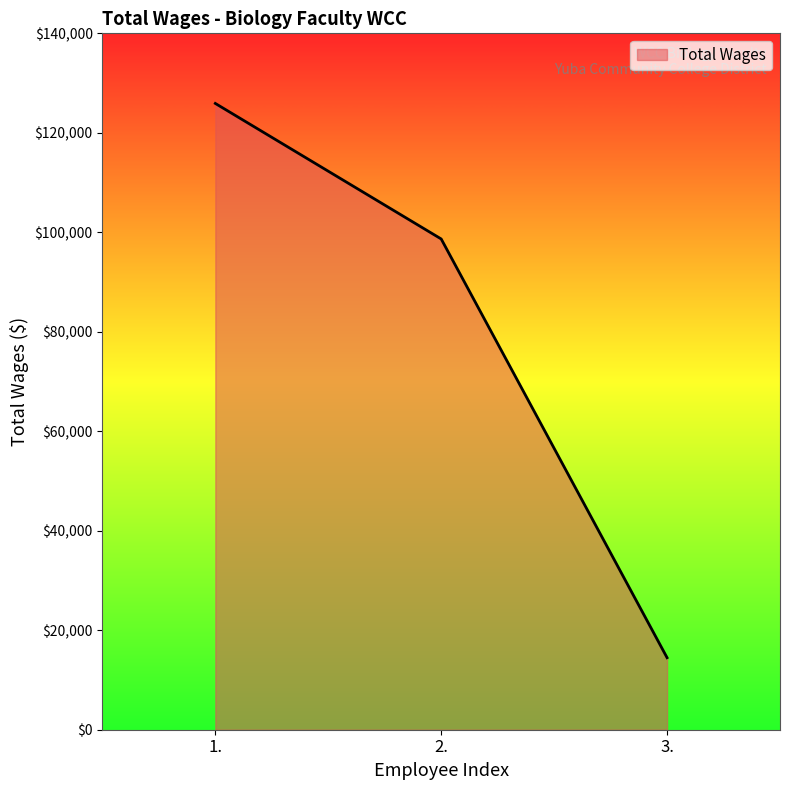

Is it true that the value at 1. is 125905?

True